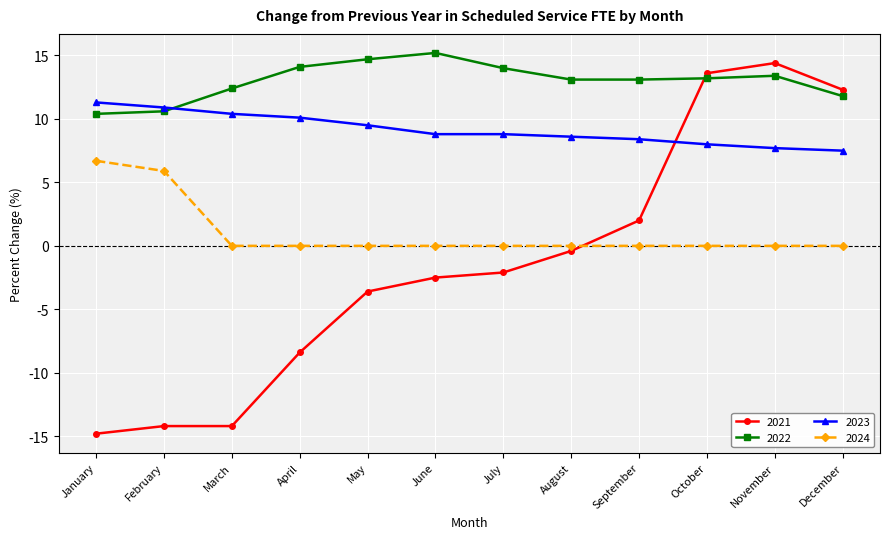

Count the number of data series in this chart.

4